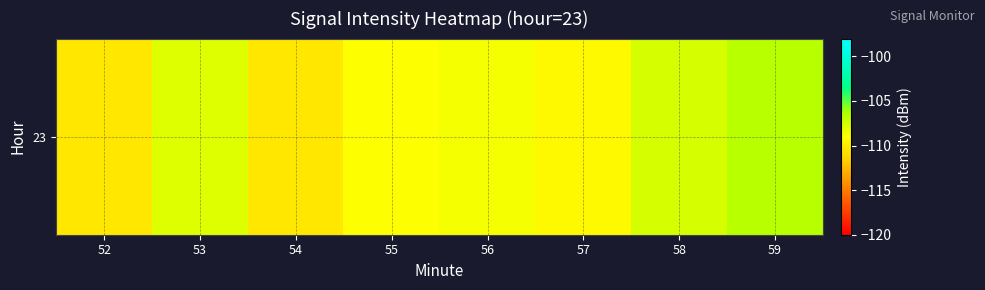

What is the change in value from 52 to 59?

+3.6